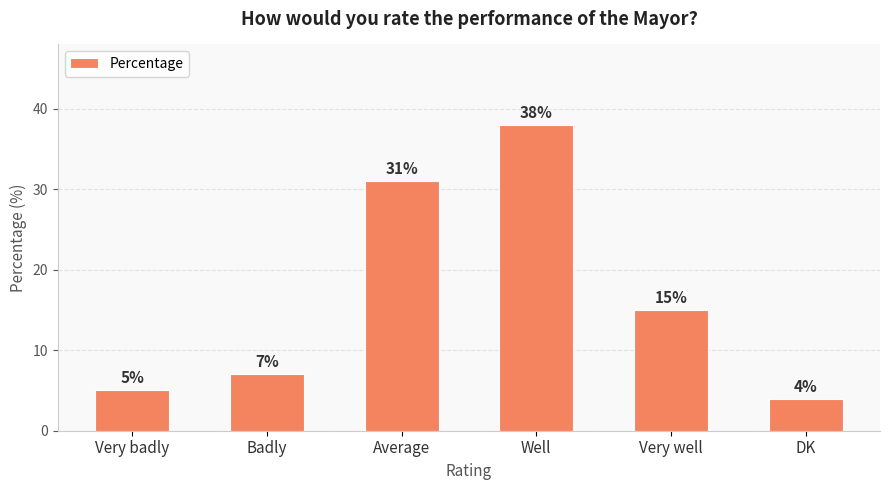

What is the sum of all values?

100